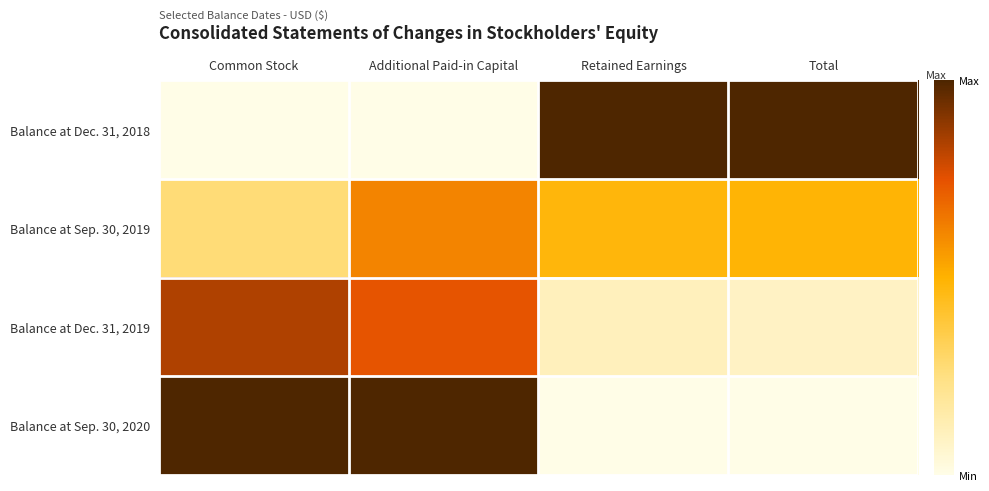

Reading left to right, transcribe all the data shown in this chart.

Balance at Dec. 31, 2018: Common Stock=0.0	Additional Paid-in Capital=0.0	Retained Earnings=1.0	Total=1.0
Balance at Sep. 30, 2019: Common Stock=0.3	Additional Paid-in Capital=0.6	Retained Earnings=0.5	Total=0.5
Balance at Dec. 31, 2019: Common Stock=0.8	Additional Paid-in Capital=0.7	Retained Earnings=0.1	Total=0.1
Balance at Sep. 30, 2020: Common Stock=1.0	Additional Paid-in Capital=1.0	Retained Earnings=0.0	Total=0.0